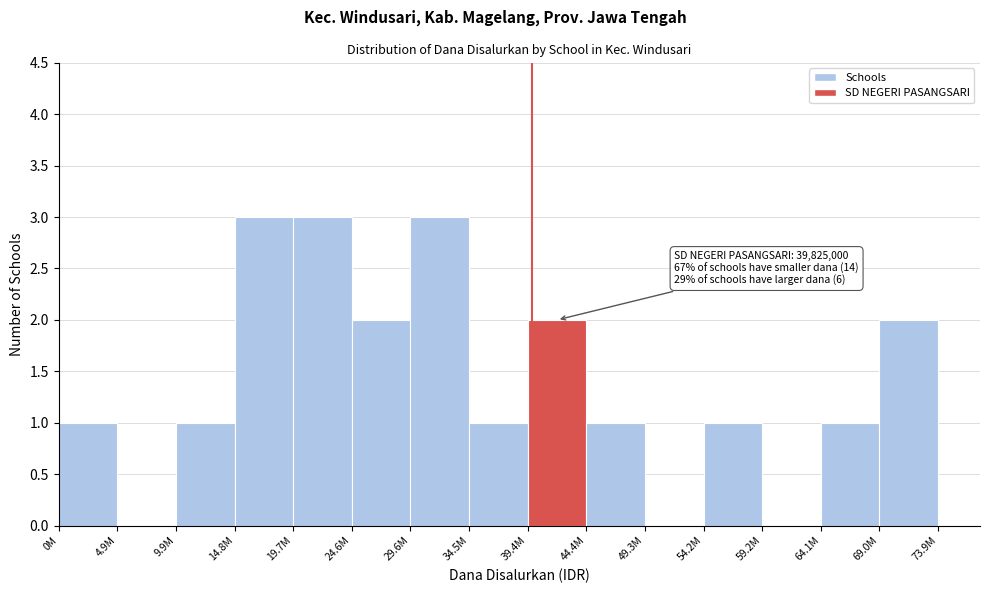

Reading left to right, list all the values displayed in this chart.

0M=1	4.9M=0	9.9M=1	14.8M=3	19.7M=3	24.6M=2	29.6M=3	34.5M=1	39.4M=2	44.4M=1	49.3M=0	54.2M=1	59.2M=0	64.1M=1	69.0M=2